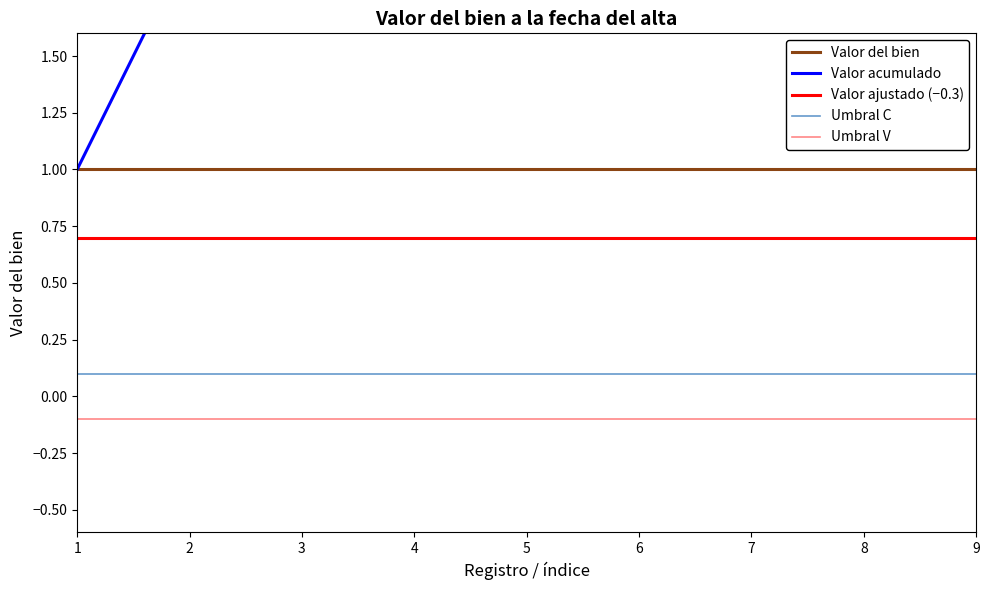

True or false: Umbral V and Valor del bien cross at least once.

False